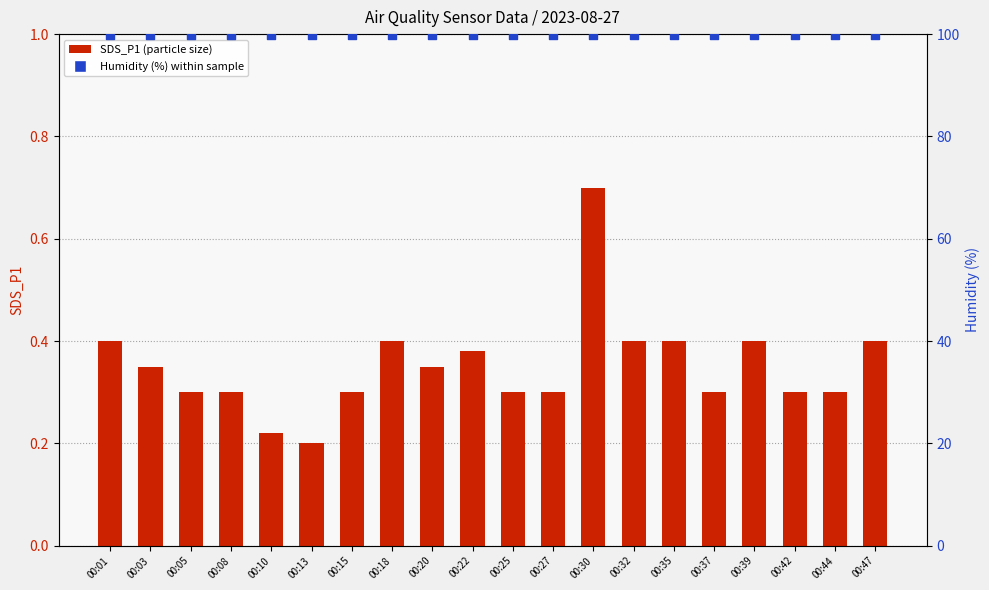

Which series has the largest Y range (max minus min)?

SDS_P1 (particle count)